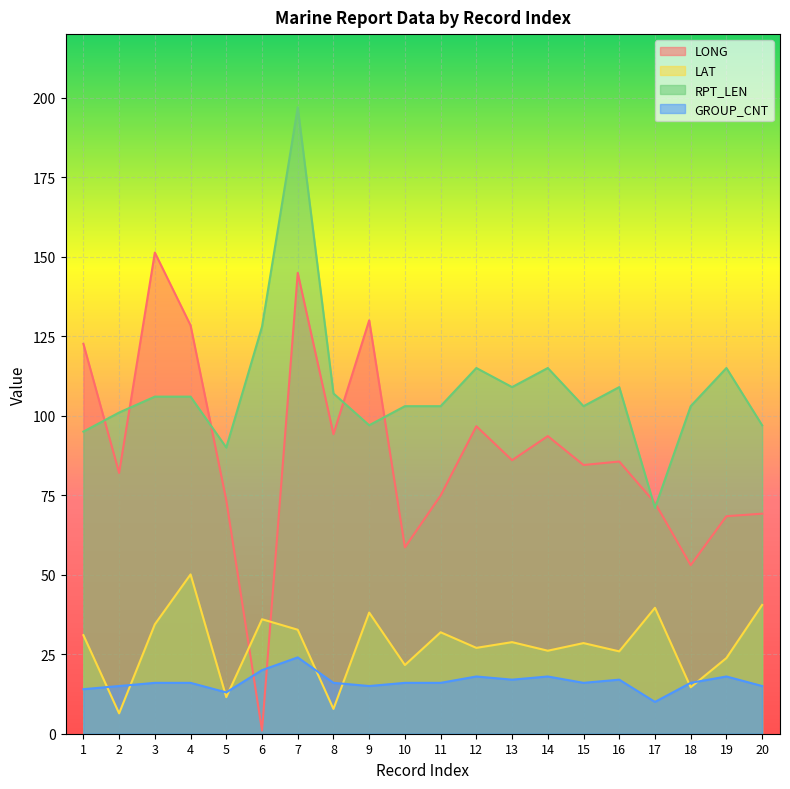

Count the number of categories in the chart.

20